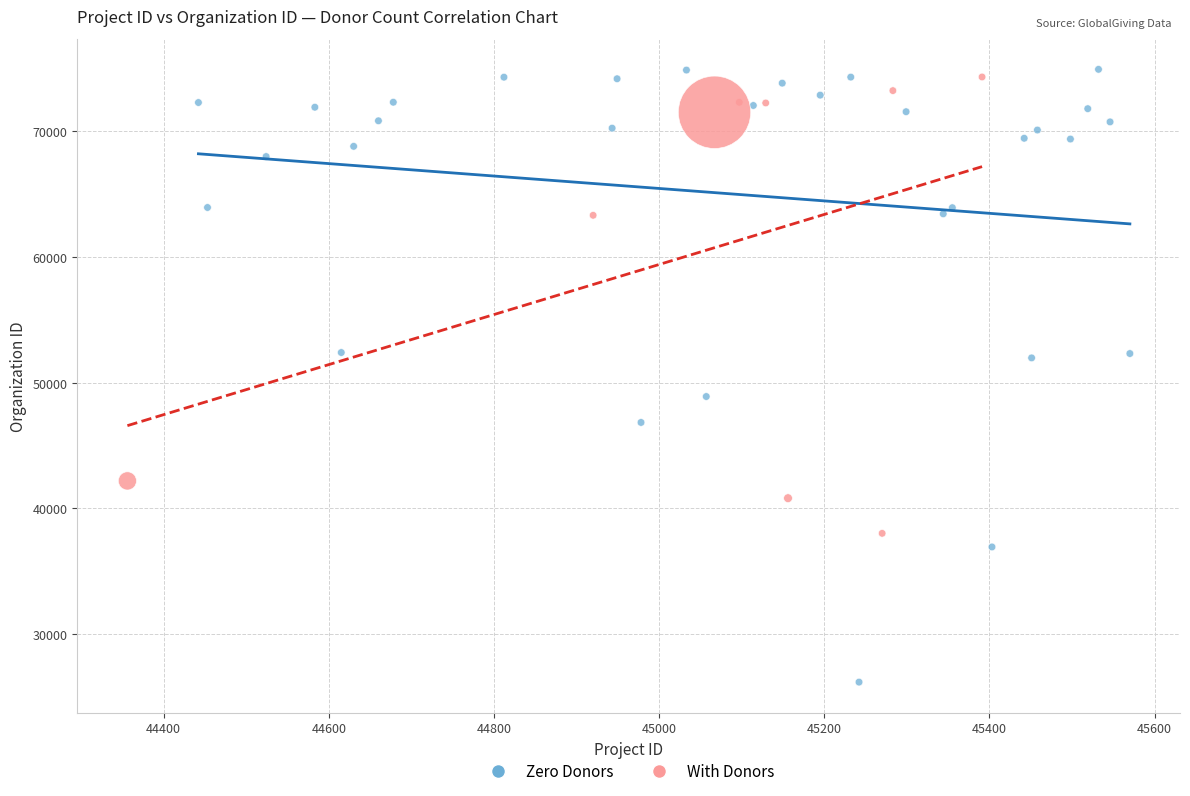

What are all the series names shown in the legend?

Zero Donors, With Donors